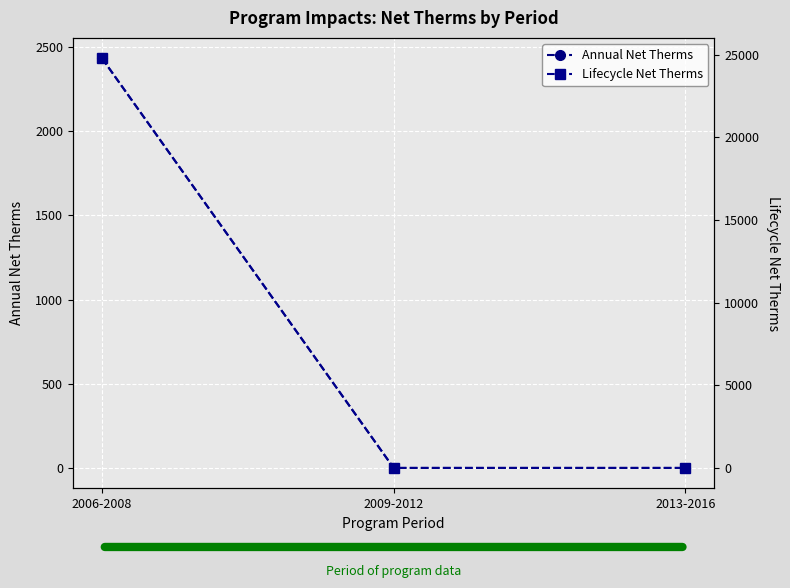

What is the average value of the Lifecycle Net Therms series?

8259.9